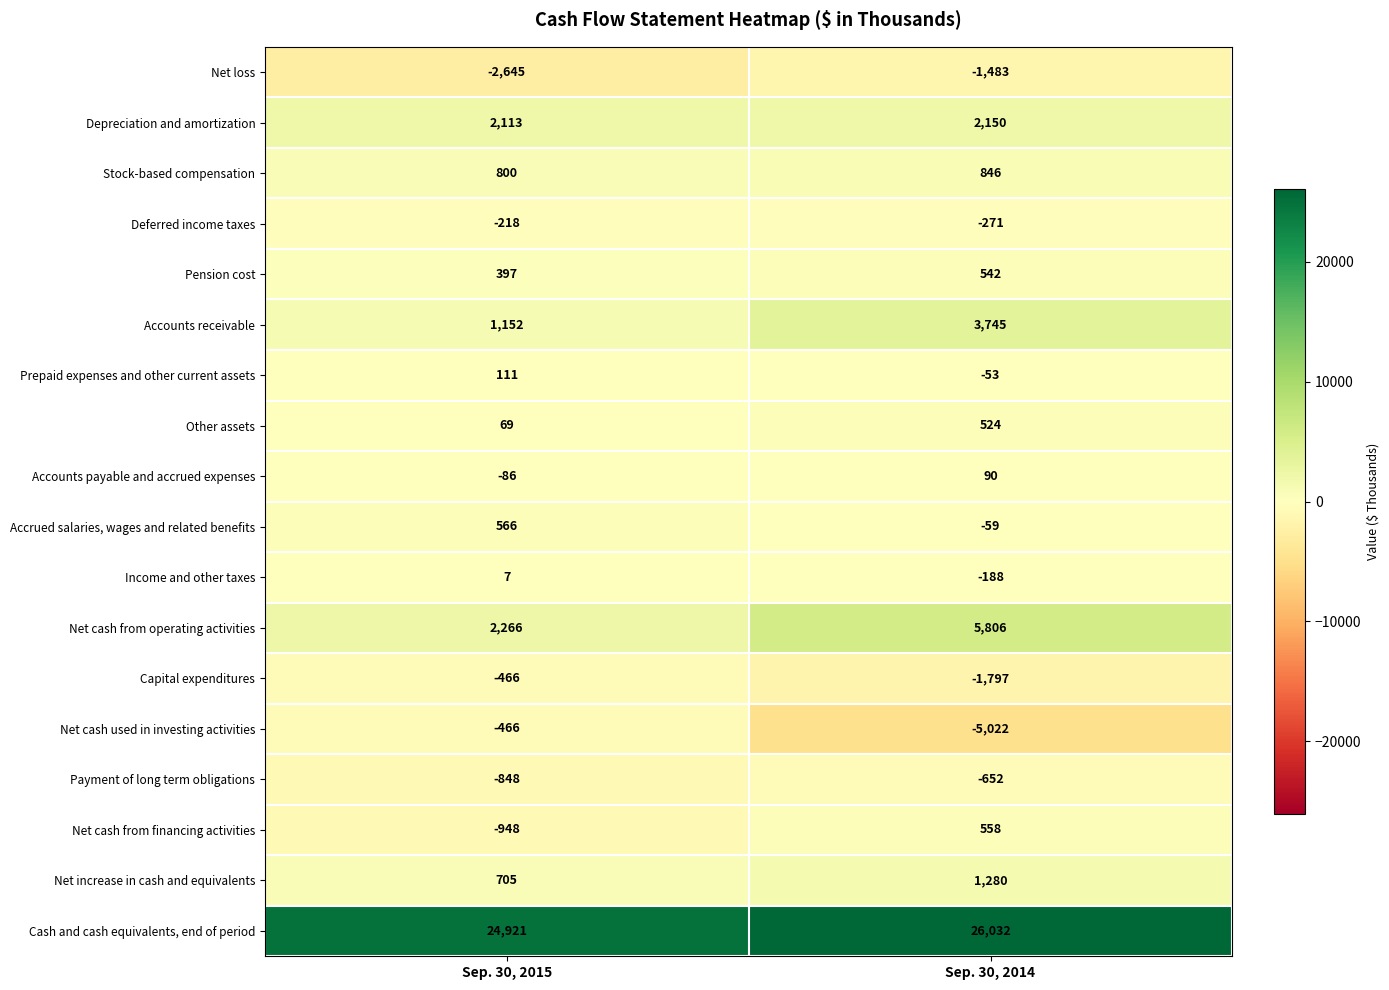

True or false: Net increase in cash and equivalents has a value of 1280 at Sep. 30, 2014.

True